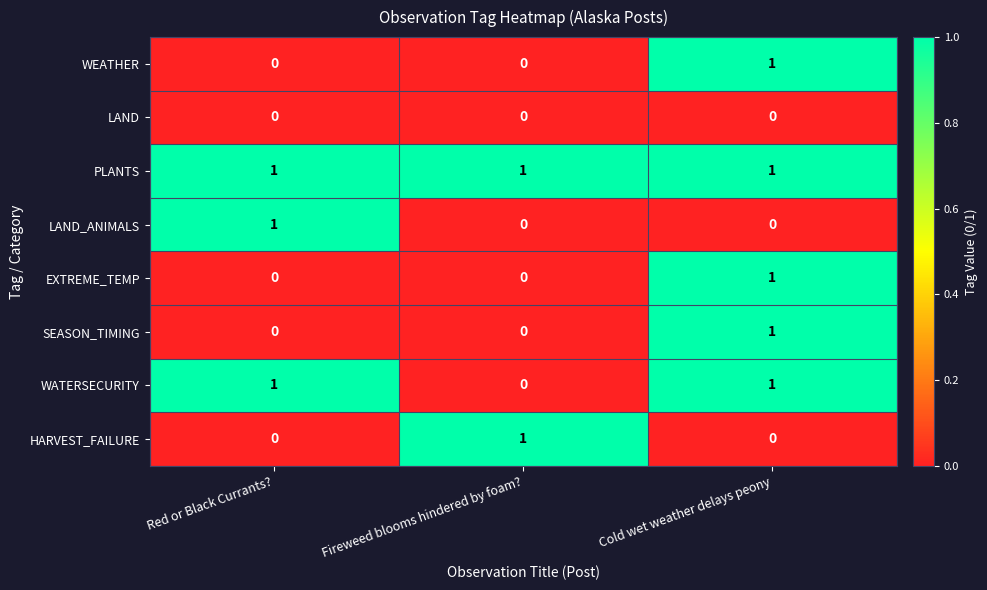

Which category has the highest value in the WEATHER series?

Cold wet weather delays peony